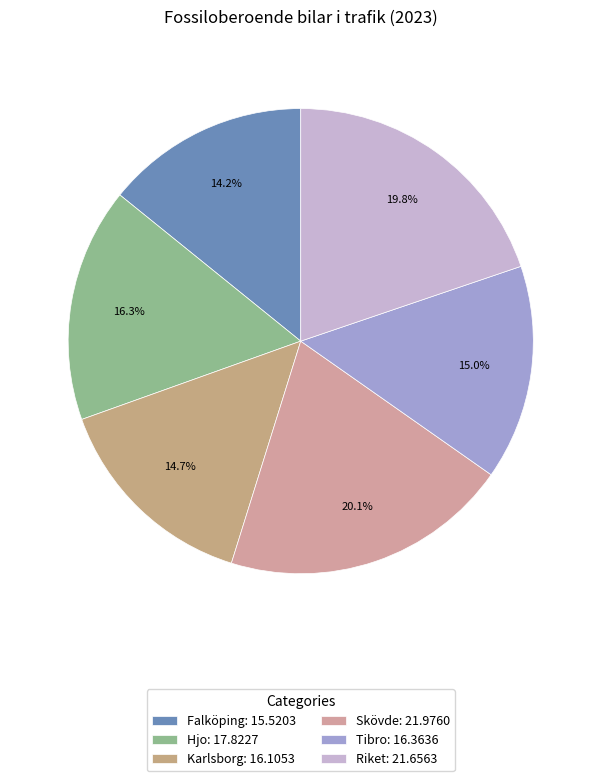

To the nearest percent, what is the average slice percentage?

17%